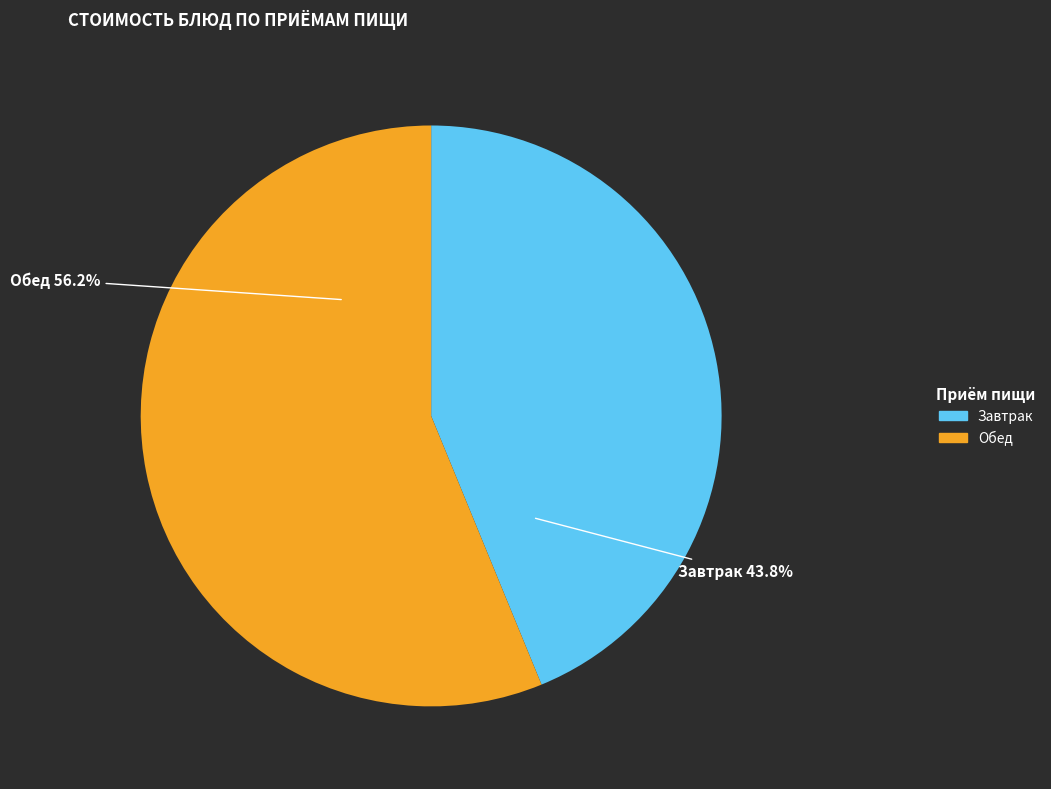

Is there any slice that represents more than half of the pie?

Yes